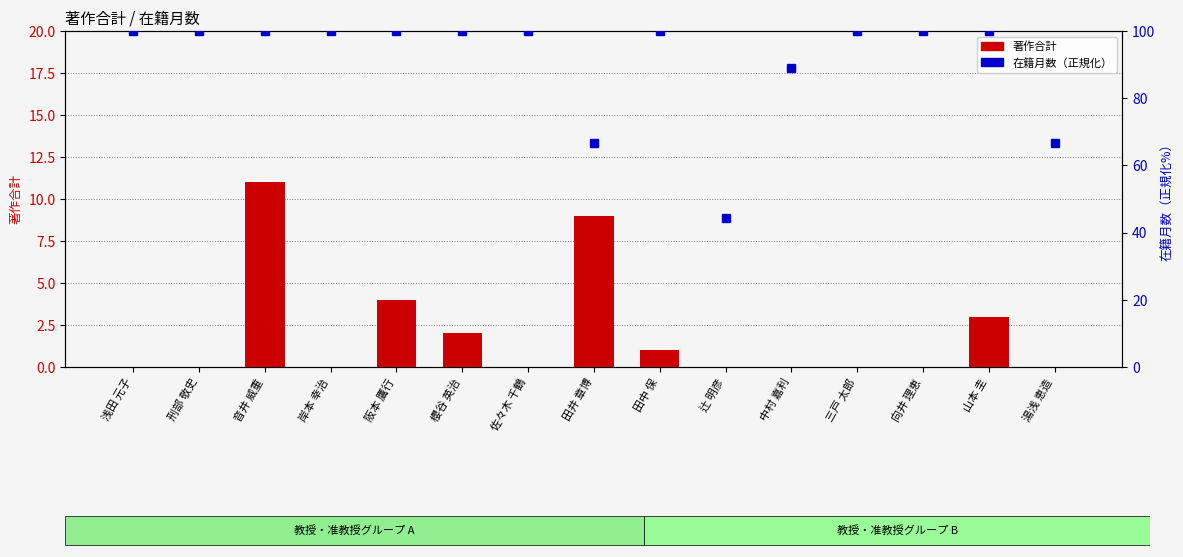

Reading left to right, extract all data points from this chart.

著作合計: 0.0	0.0	11.0	0.0	4.0	2.0	0.0	9.0	1.0	0.0	0.0	0.0	0.0	3.0	0.0
在籍月数（正規化）: 100.0	100.0	100.0	100.0	100.0	100.0	100.0	66.7	100.0	44.4	88.9	100.0	100.0	100.0	66.7